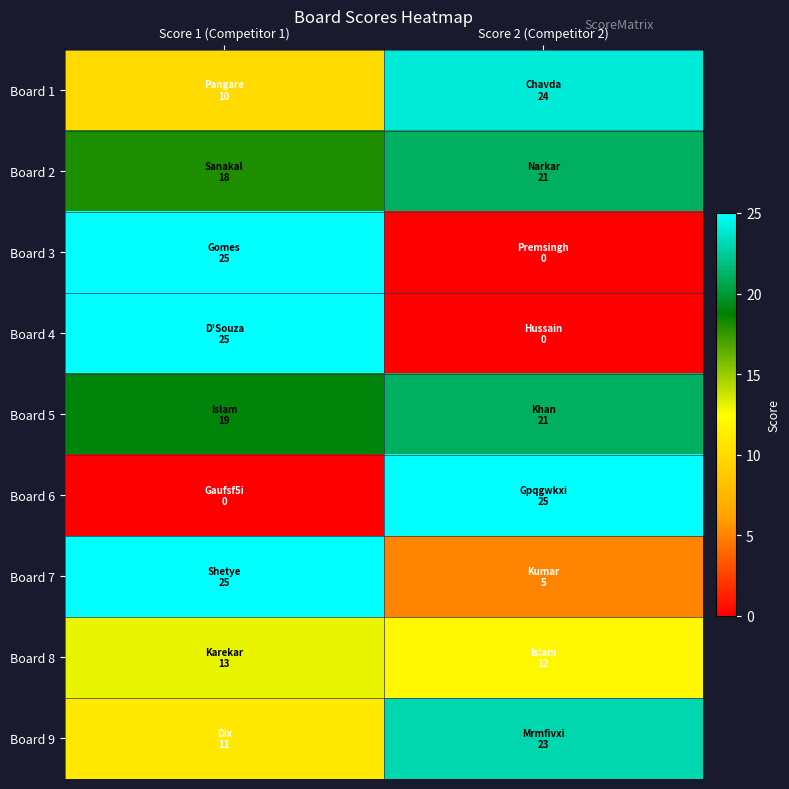

Between Score 1 (Competitor 1) and Score 2 (Competitor 2), which series saw the biggest shift?

Board 3